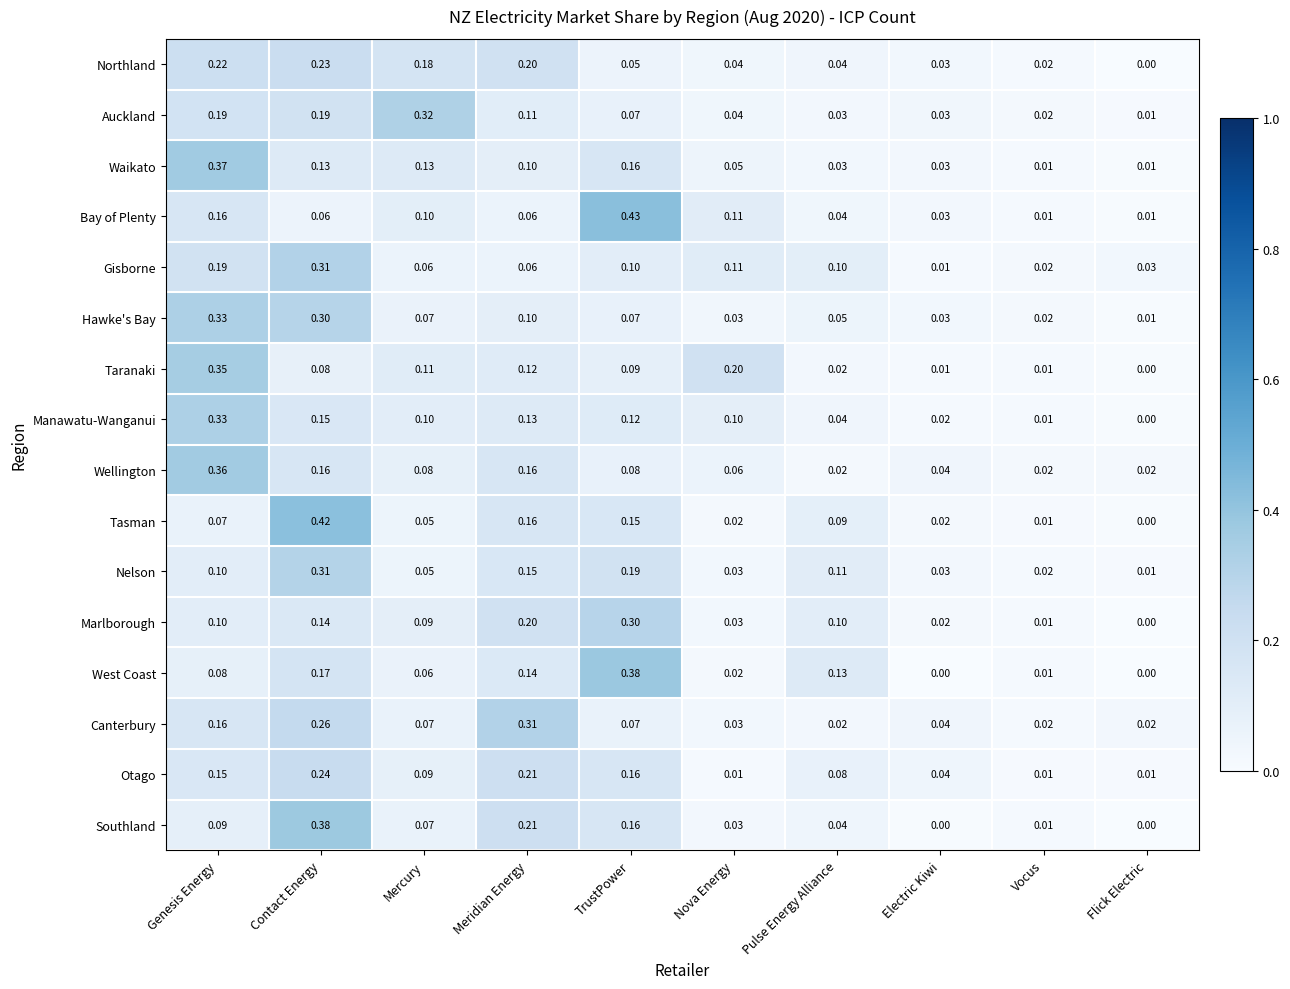

Which series has the largest total across all categories?

Waikato